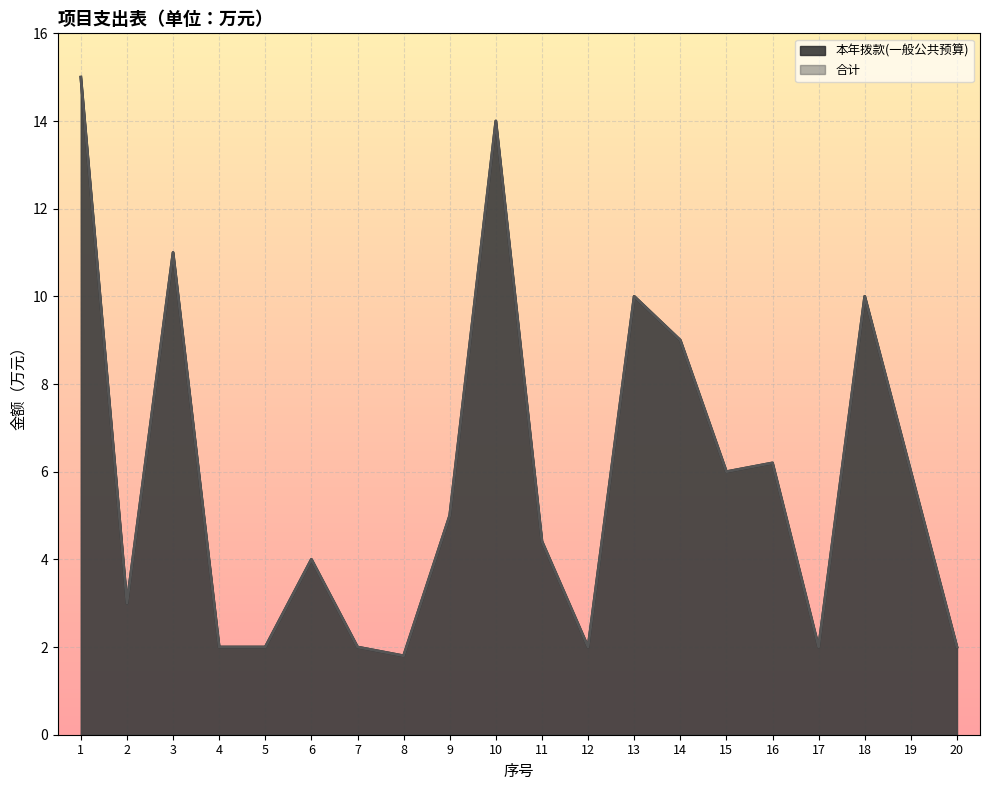

At which label does 本年拨款(一般公共预算) reach its peak?

1